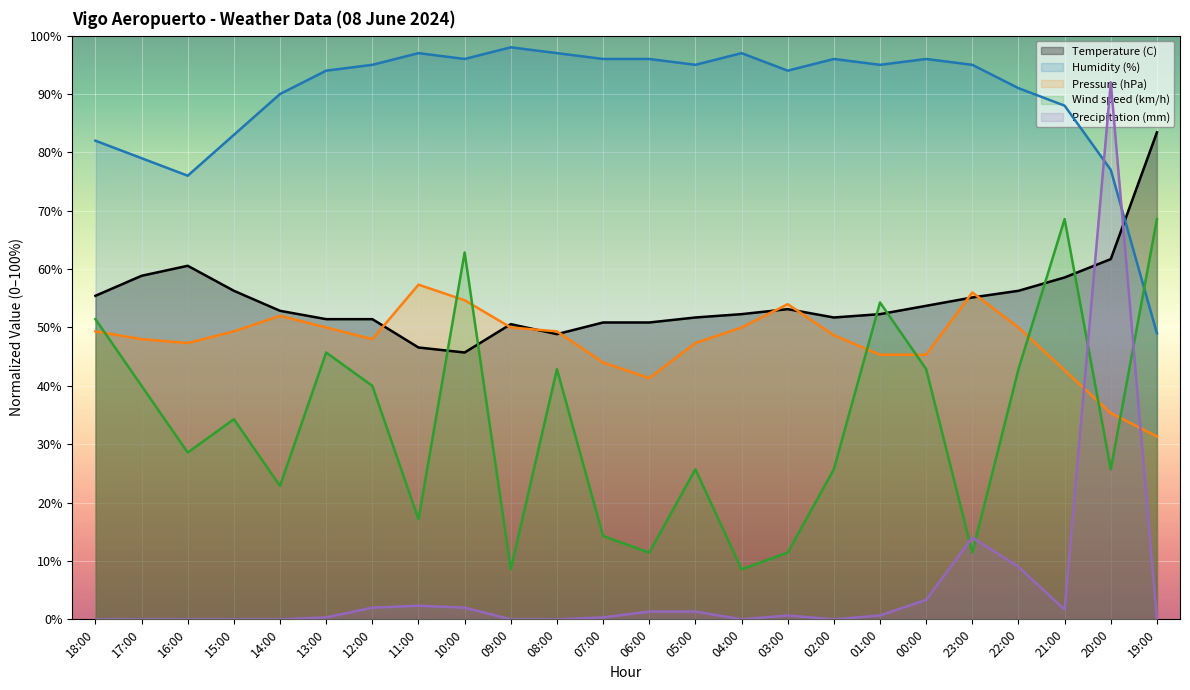

Reading left to right, extract all data points from this chart.

Temperature (C): 55.4	58.9	60.6	56.3	52.9	51.4	51.4	46.6	45.7	50.6	48.9	50.9	50.9	51.7	52.3	53.1	51.7	52.3	53.7	55.1	56.3	58.6	61.7	83.4
Humidity (%): 82.0	79.0	76.0	83.0	90.0	94.0	95.0	97.0	96.0	98.0	97.0	96.0	96.0	95.0	97.0	94.0	96.0	95.0	96.0	95.0	91.0	88.0	77.0	49.0
Pressure (hPa): 49.3	48.0	47.3	49.3	52.0	50.0	48.0	57.3	54.7	50.0	49.3	44.0	41.3	47.3	50.0	54.0	48.7	45.3	45.3	56.0	50.0	42.7	35.3	31.3
Wind speed (km/h): 51.4	40.0	28.6	34.3	22.9	45.7	40.0	17.1	62.9	8.6	42.9	14.3	11.4	25.7	8.6	11.4	25.7	54.3	42.9	11.4	42.9	68.6	25.7	68.6
Precipitation (mm): 0.0	0.0	0.0	0.0	0.0	0.3	2.0	2.3	2.0	0.0	0.0	0.3	1.3	1.3	0.0	0.7	0.0	0.7	3.3	14.0	9.0	1.7	92.0	0.0